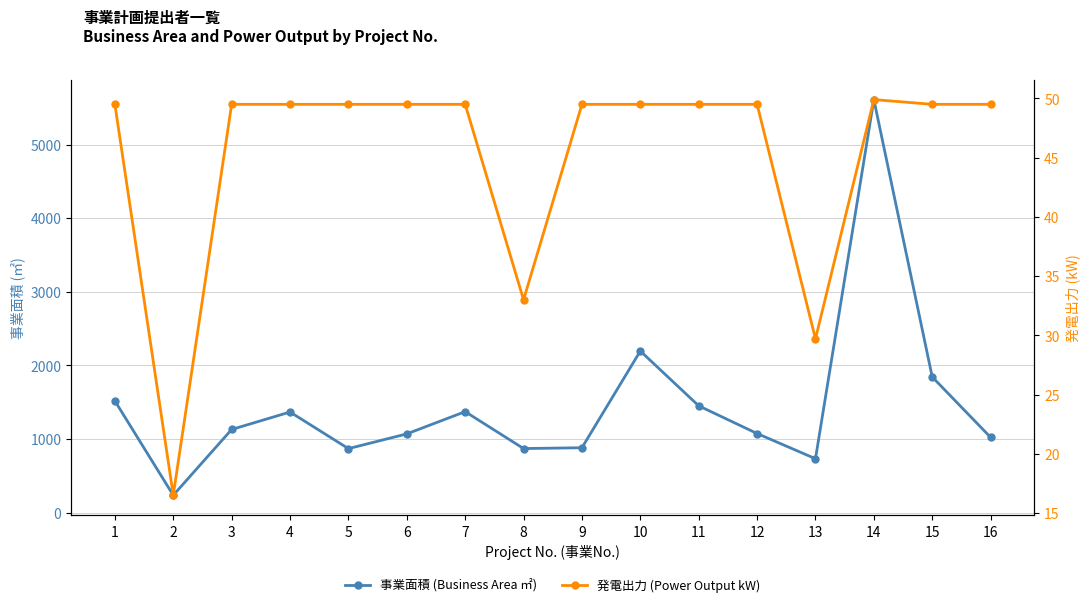

What are all the series names shown in the legend?

事業面積 (Business Area ㎡), 発電出力 (Power Output kW)